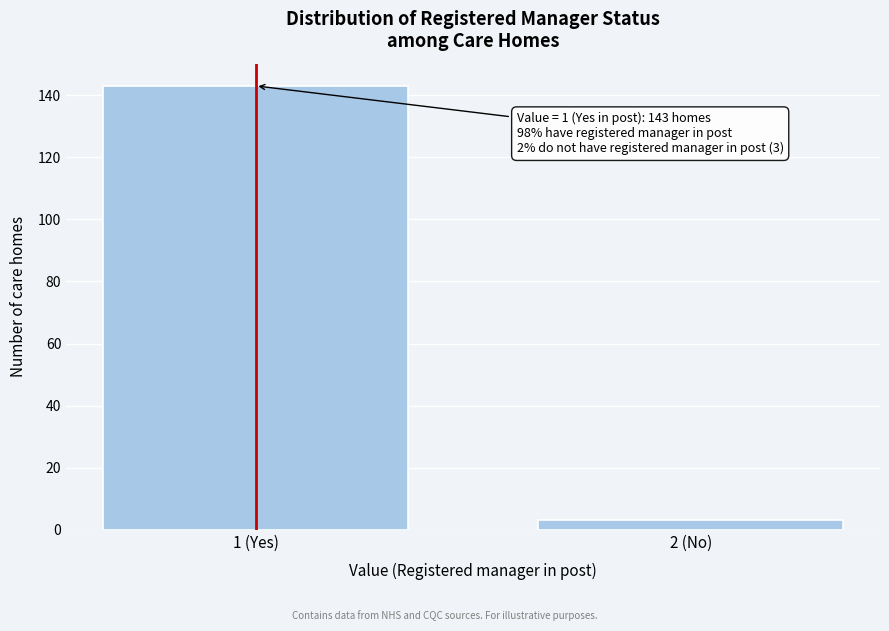

Reading left to right, list all the values displayed in this chart.

143	3